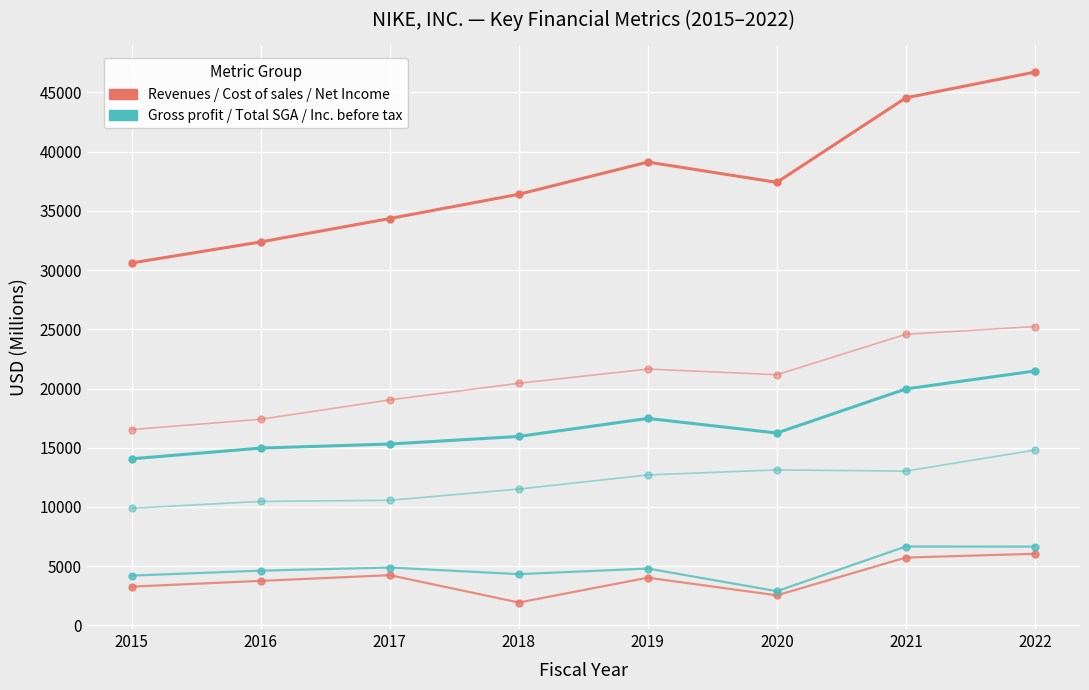

Count the number of categories in the chart.

8